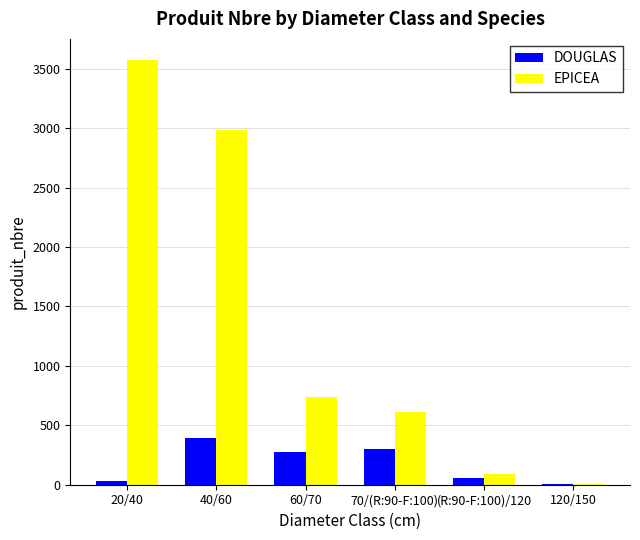

How many series are shown in this chart?

2